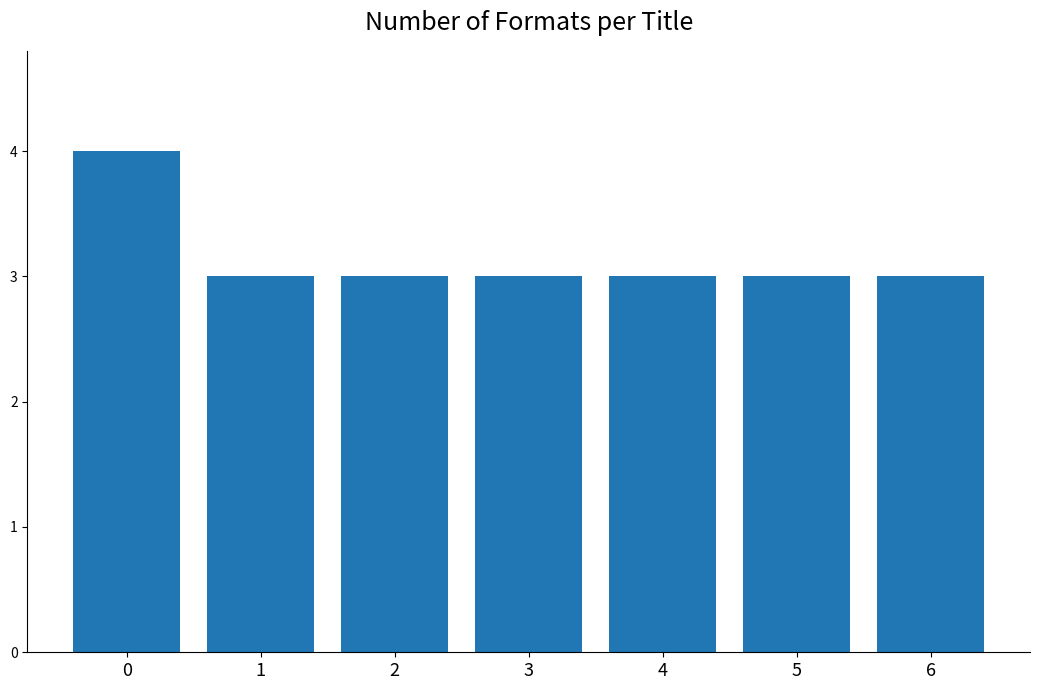

What is the smallest value displayed?

3